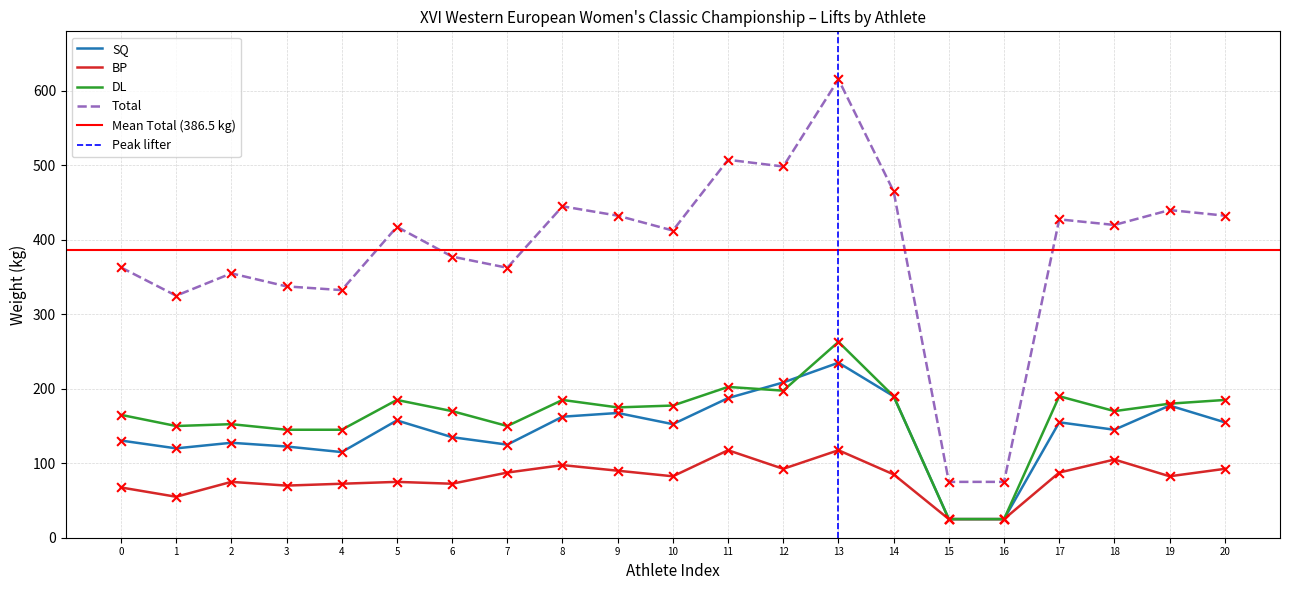

The Total series shows 136.9 at 14. True or false?

False